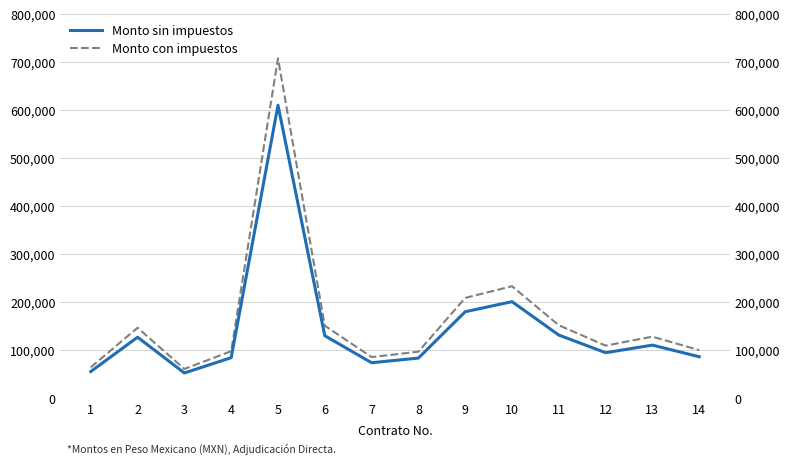

In Monto con impuestos, how many points are lower than both neighbors (excluding endpoints)?

3